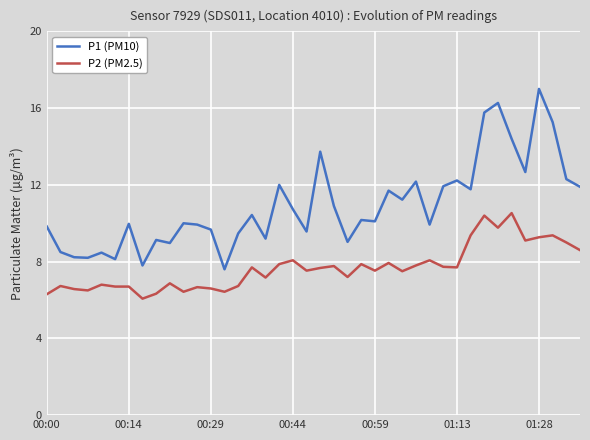

True or false: P1 (PM10) and P2 (PM2.5) intersect in this chart.

False